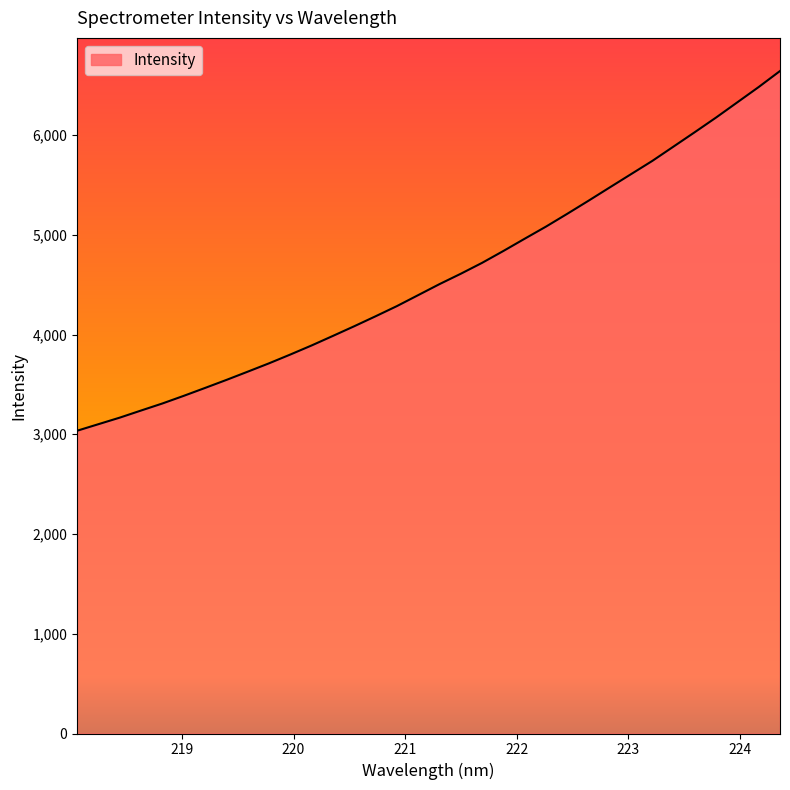

What is the difference between the maximum and minimum values?

3606.4